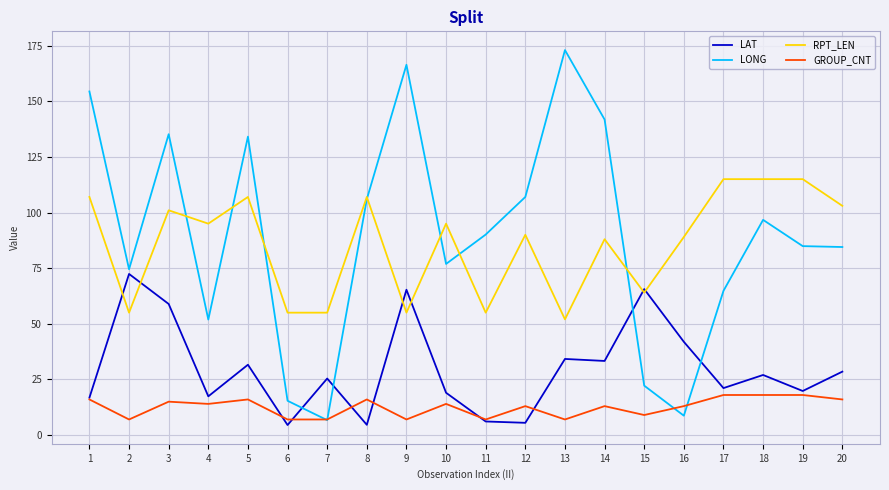

What is the difference between the maximum and minimum values in the LONG series?

166.3